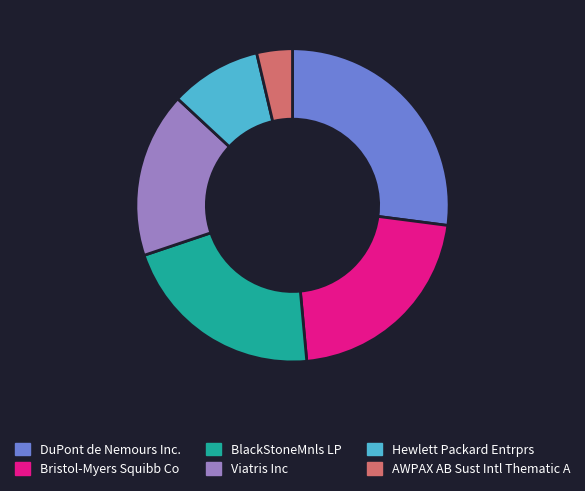

Is it true that BlackStoneMnls LP is 21% of the pie?

True